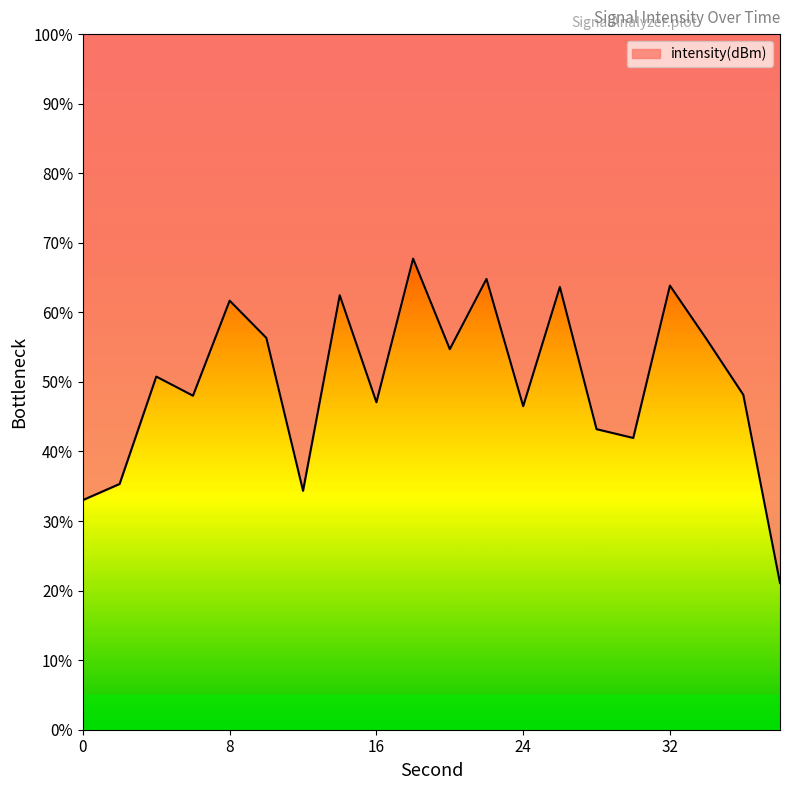

What is the change in value from 26 to 28?

-20.4